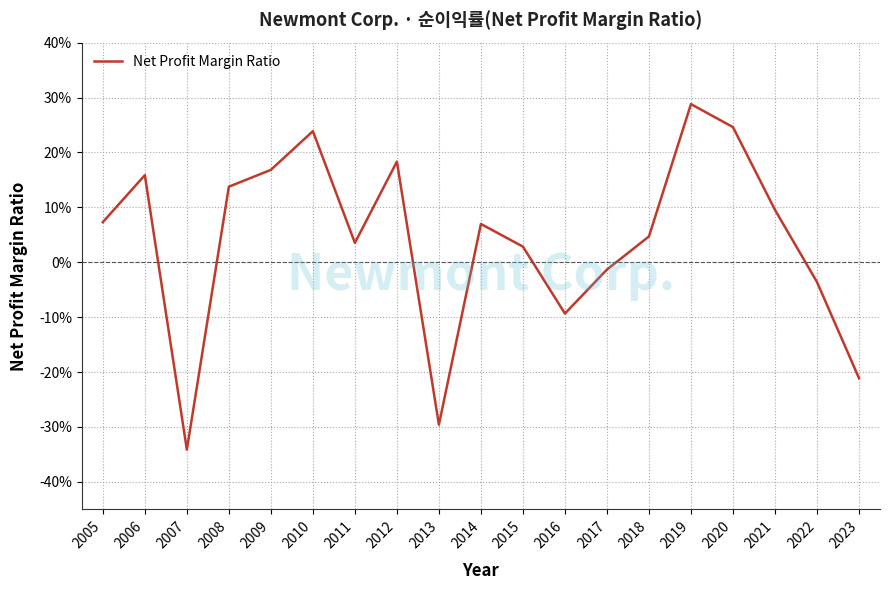

Does the chart have visible grid lines?

Yes